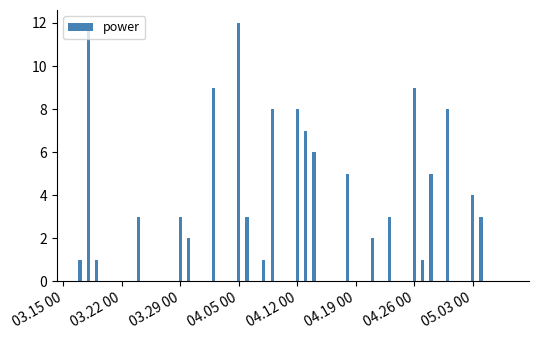

What is the sum of all values?

119